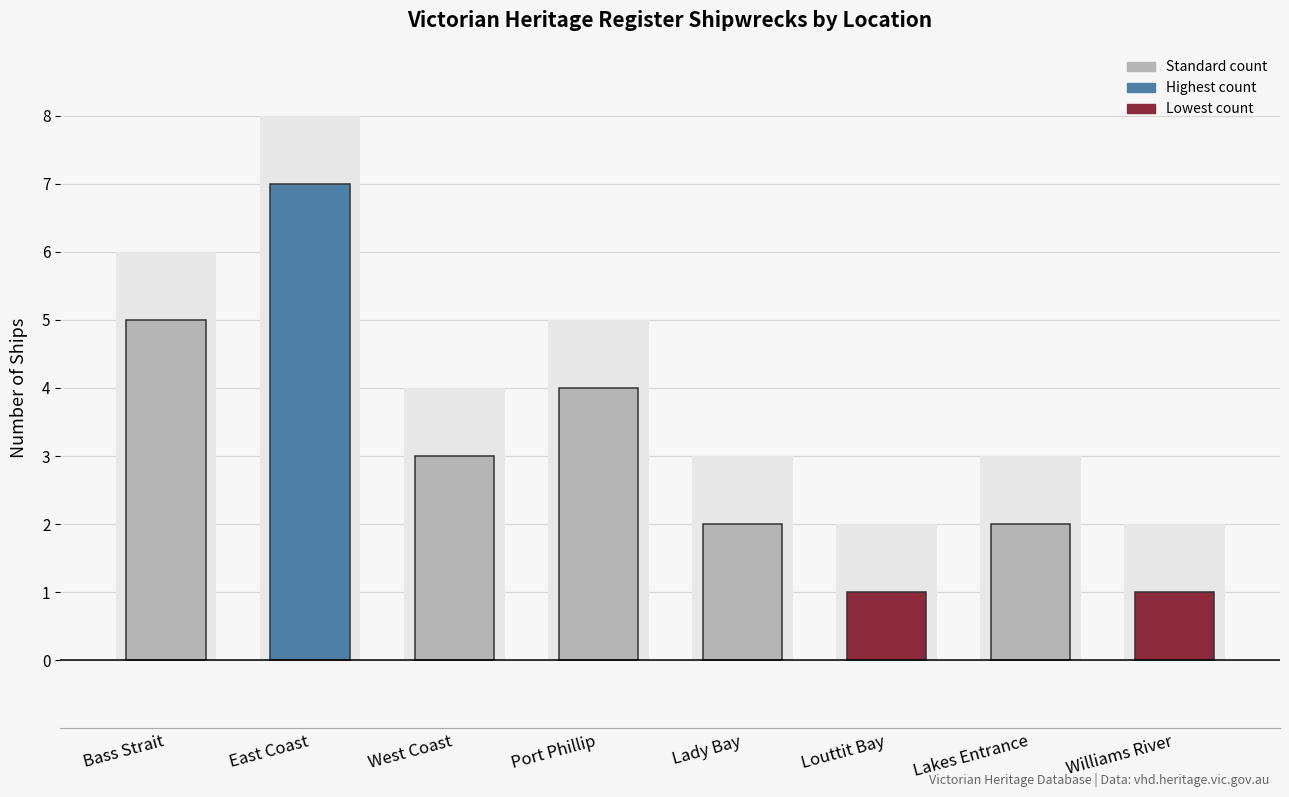

At which label is the value closest to 4?

Port Phillip